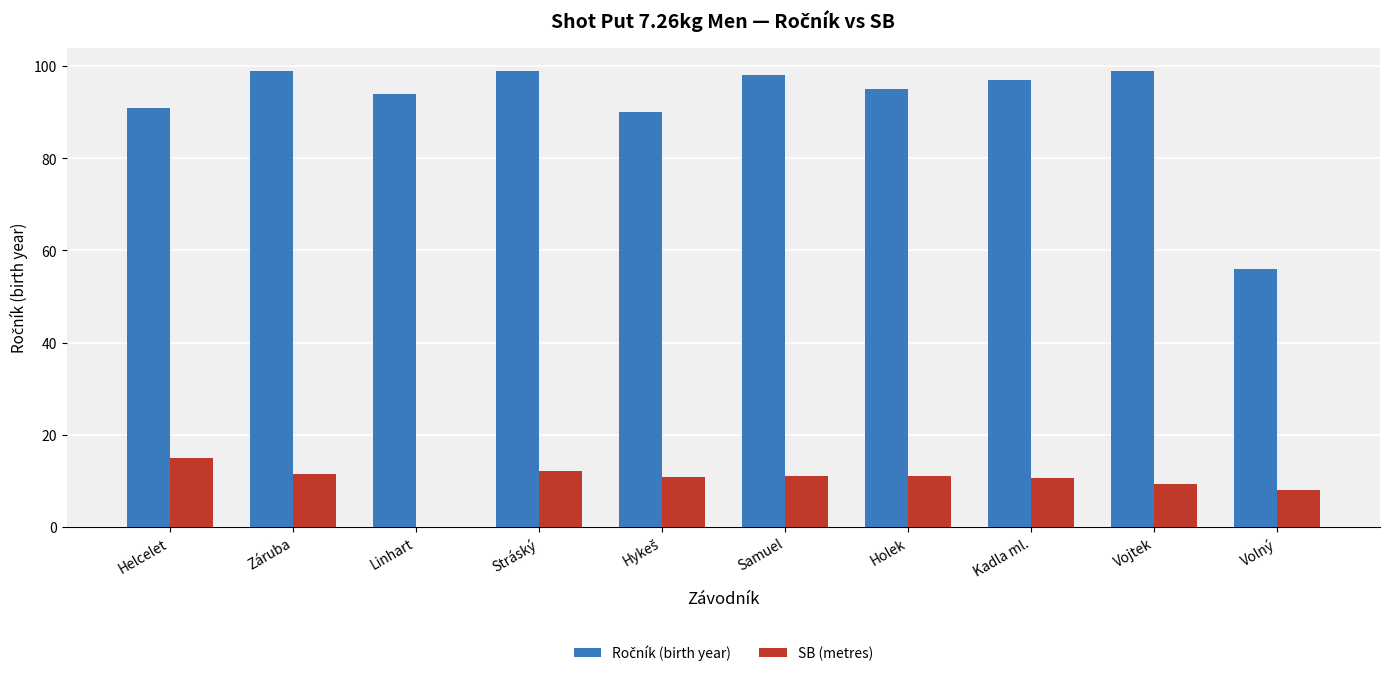

What is the total value across all series at Holek?

106.0